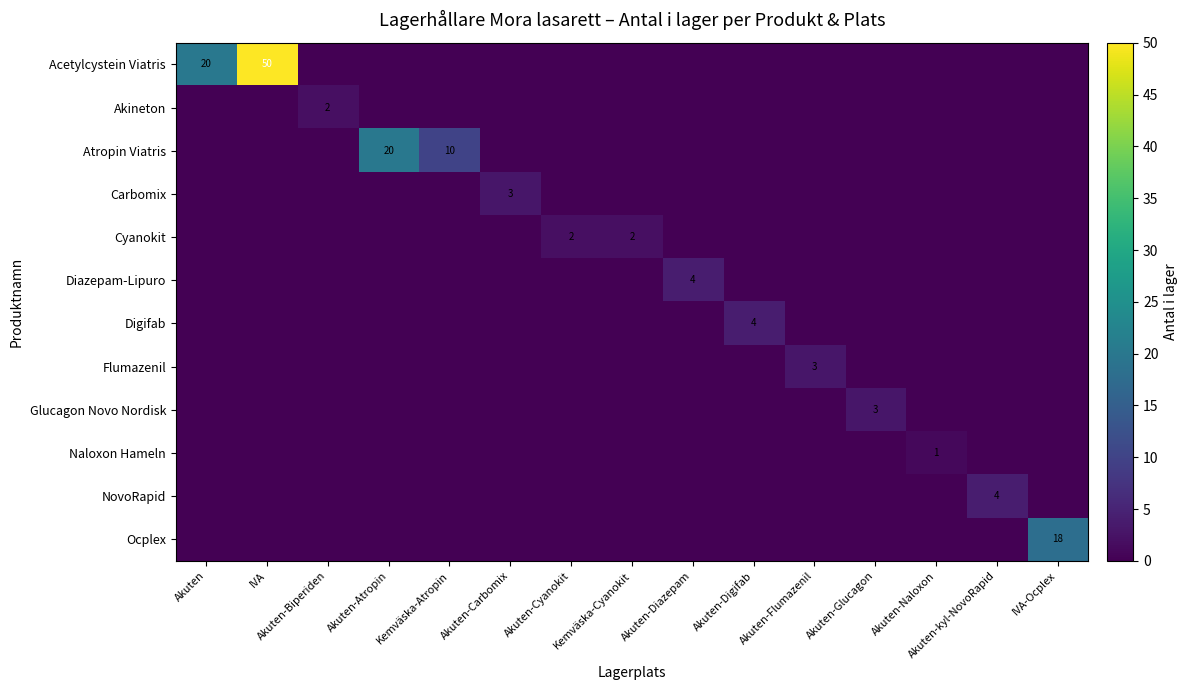

Is it true that Atropin Viatris equals 32 at Akuten-Atropin?

False